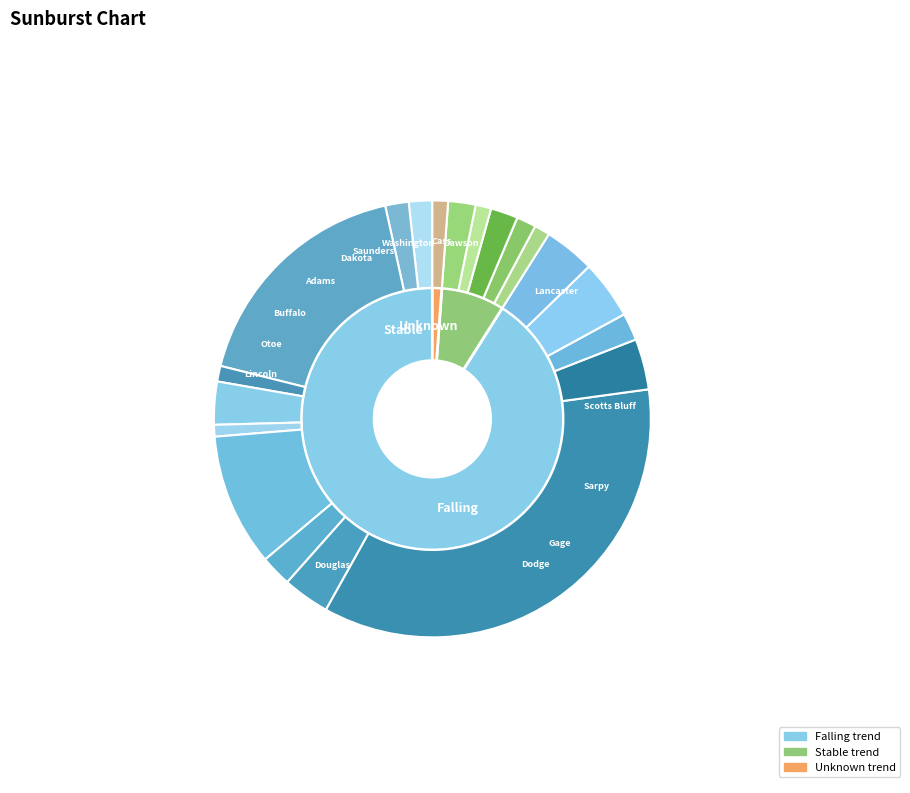

To the nearest percent, what percentage of the pie is Buffalo County?

4%